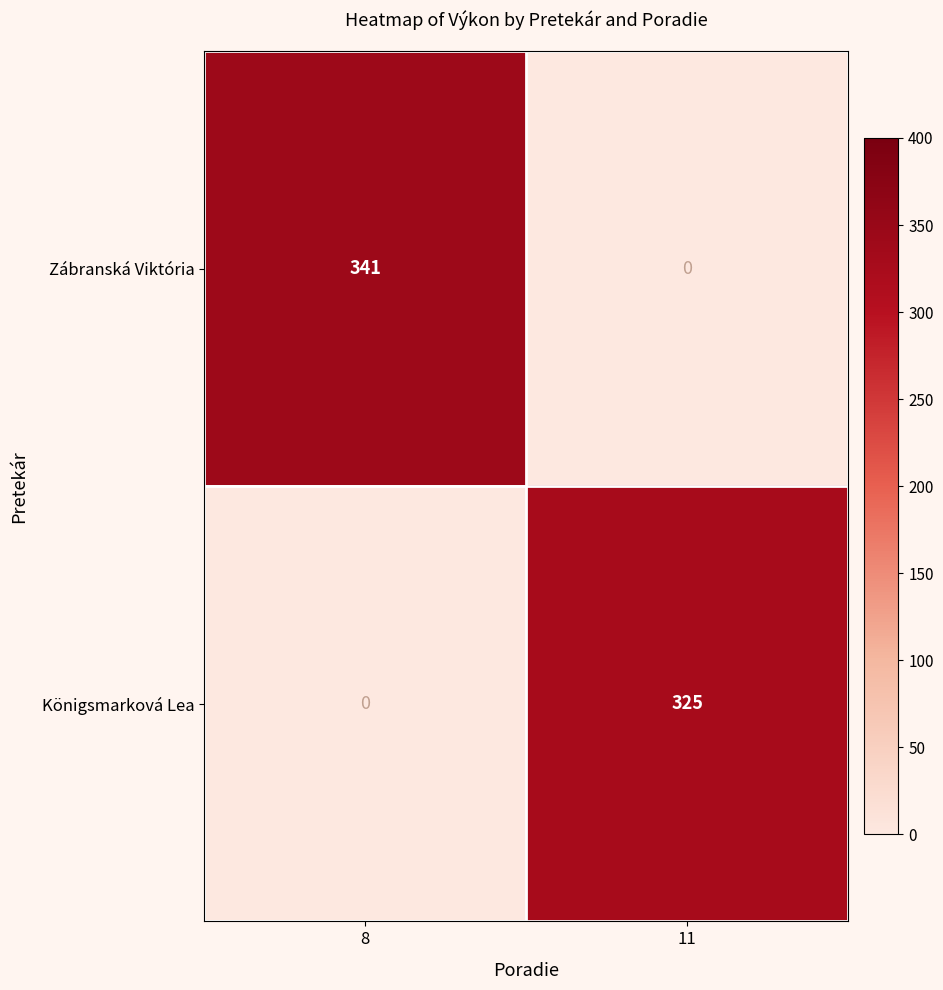

At 8, list the series in order from largest to smallest.

Zábranská Viktória, Königsmarková Lea